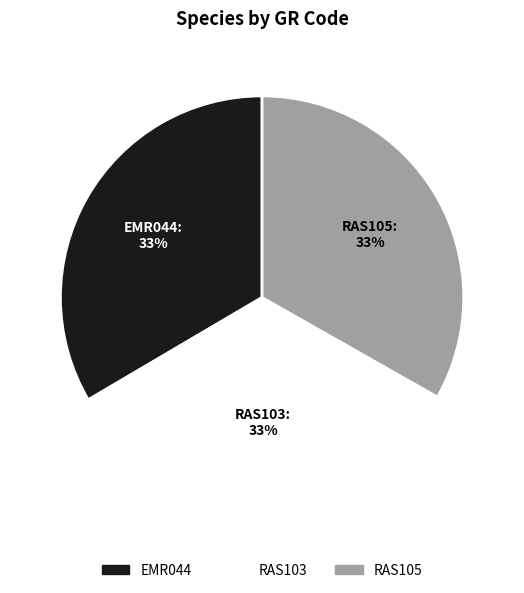

To the nearest percent, what percentage of the pie is RAS103?

33%